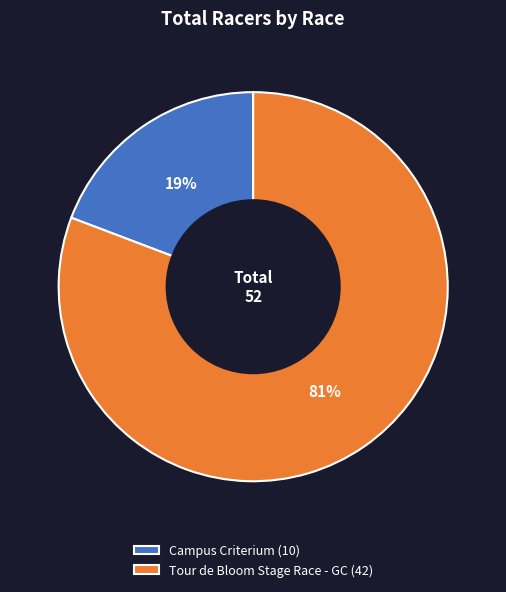

Between Campus Criterium (10) and Tour de Bloom Stage Race - GC (42), which is larger?

Tour de Bloom Stage Race - GC (42)